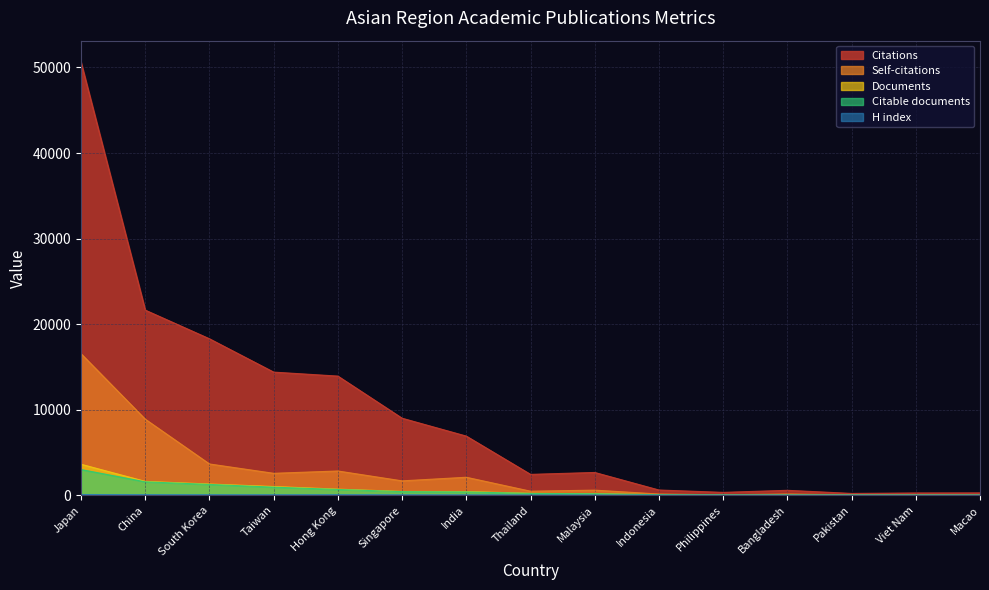

Reading left to right, transcribe all the data shown in this chart.

Citations: Japan=50605	China=21637	South Korea=18286	Taiwan=14390	Hong Kong=13925	Singapore=9000	India=6910	Thailand=2436	Malaysia=2660	Indonesia=608	Philippines=332	Bangladesh=573	Pakistan=209	Viet Nam=262	Macao=272
Self-citations: Japan=16543	China=8888	South Korea=3653	Taiwan=2561	Hong Kong=2832	Singapore=1678	India=2099	Thailand=470	Malaysia=593	Indonesia=141	Philippines=46	Bangladesh=144	Pakistan=42	Viet Nam=44	Macao=8
Documents: Japan=3620	China=1618	South Korea=1309	Taiwan=1016	Hong Kong=710	Singapore=441	India=432	Thailand=224	Malaysia=185	Indonesia=59	Philippines=35	Bangladesh=33	Pakistan=31	Viet Nam=27	Macao=20
Citable documents: Japan=3003	China=1567	South Korea=1263	Taiwan=943	Hong Kong=675	Singapore=420	India=385	Thailand=209	Malaysia=172	Indonesia=59	Philippines=34	Bangladesh=29	Pakistan=28	Viet Nam=26	Macao=19
H index: Japan=83	China=62	South Korea=56	Taiwan=52	Hong Kong=59	Singapore=46	India=39	Thailand=26	Malaysia=27	Indonesia=12	Philippines=12	Bangladesh=13	Pakistan=7	Viet Nam=9	Macao=10